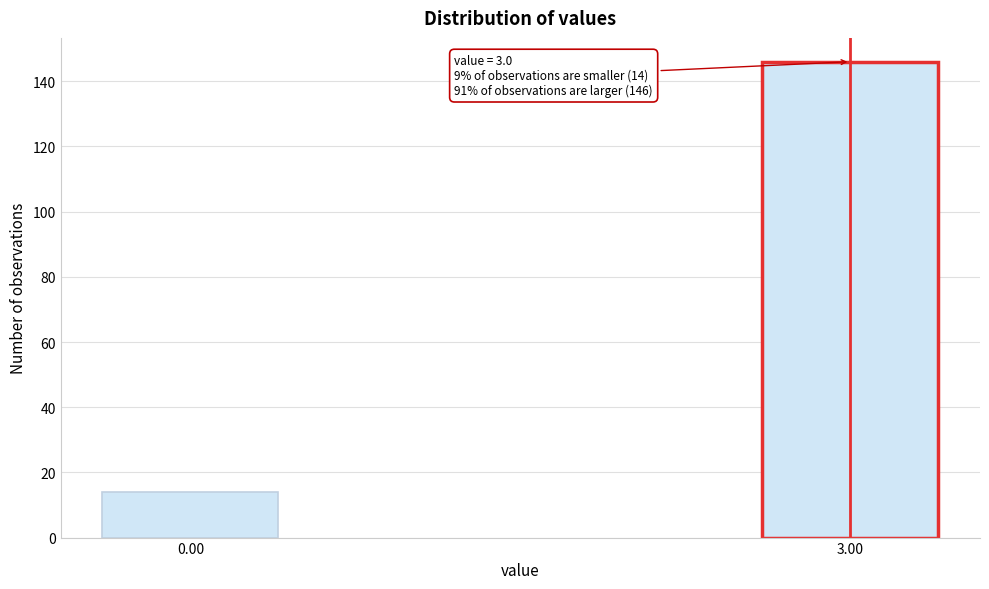

Reading left to right, what are all the values shown in this chart?

14	146